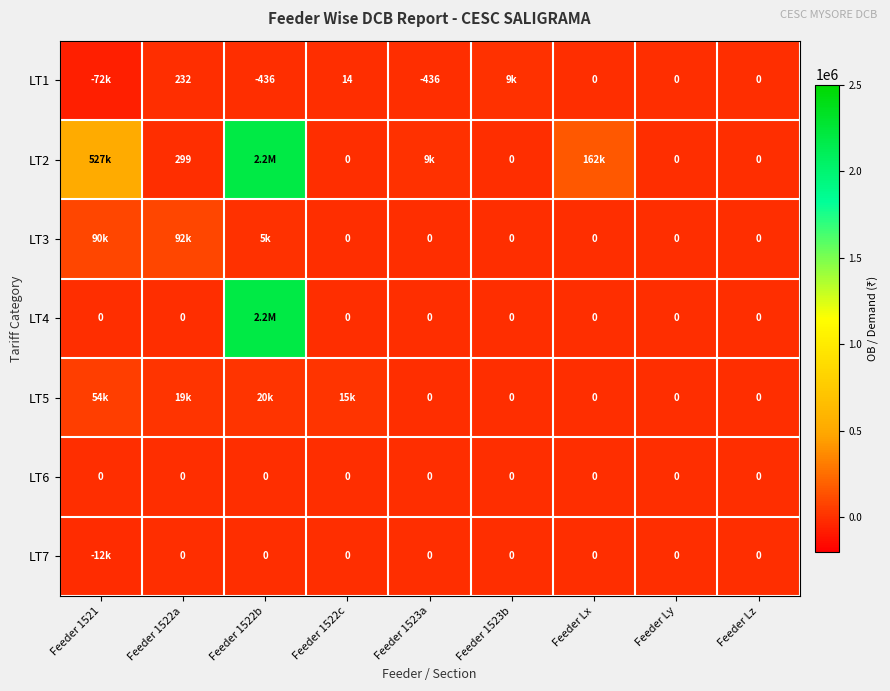

How many data points in LT1 are less than 0?

3